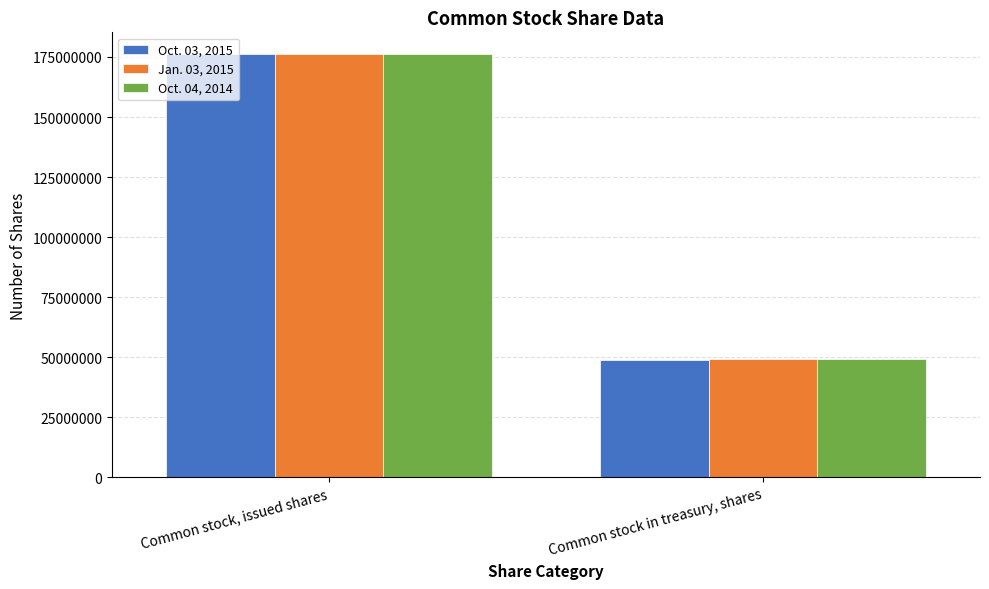

Reading left to right, extract all data points from this chart.

Oct. 03, 2015: 176437234	48751968
Jan. 03, 2015: 176437234	49065798
Oct. 04, 2014: 176437234	49327555